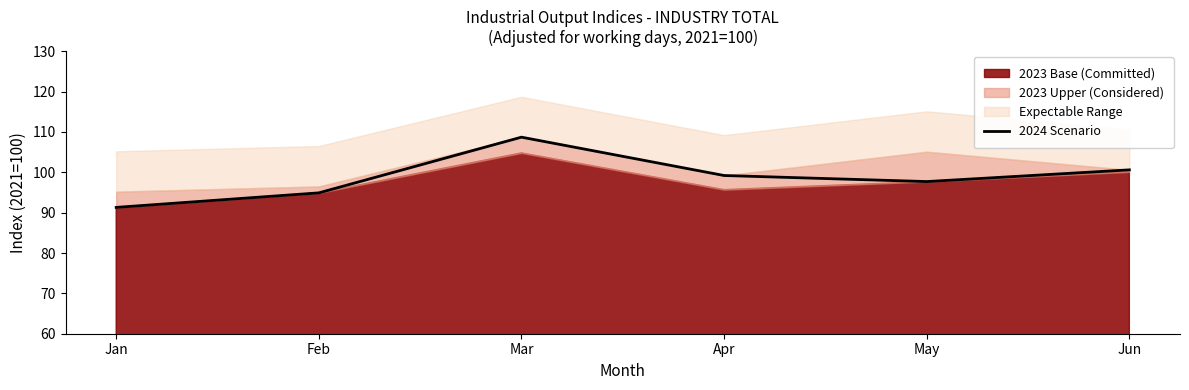

What value does the data have at Mar?

108.7